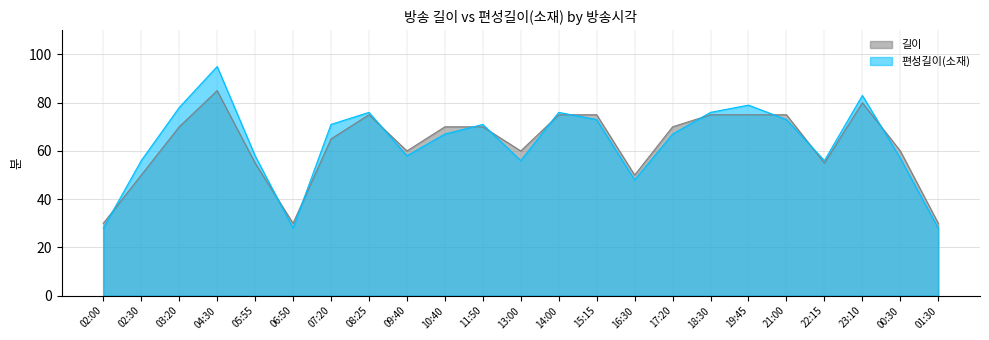

Rank the series at 02:00 from lowest to highest value.

편성길이(소재), 길이